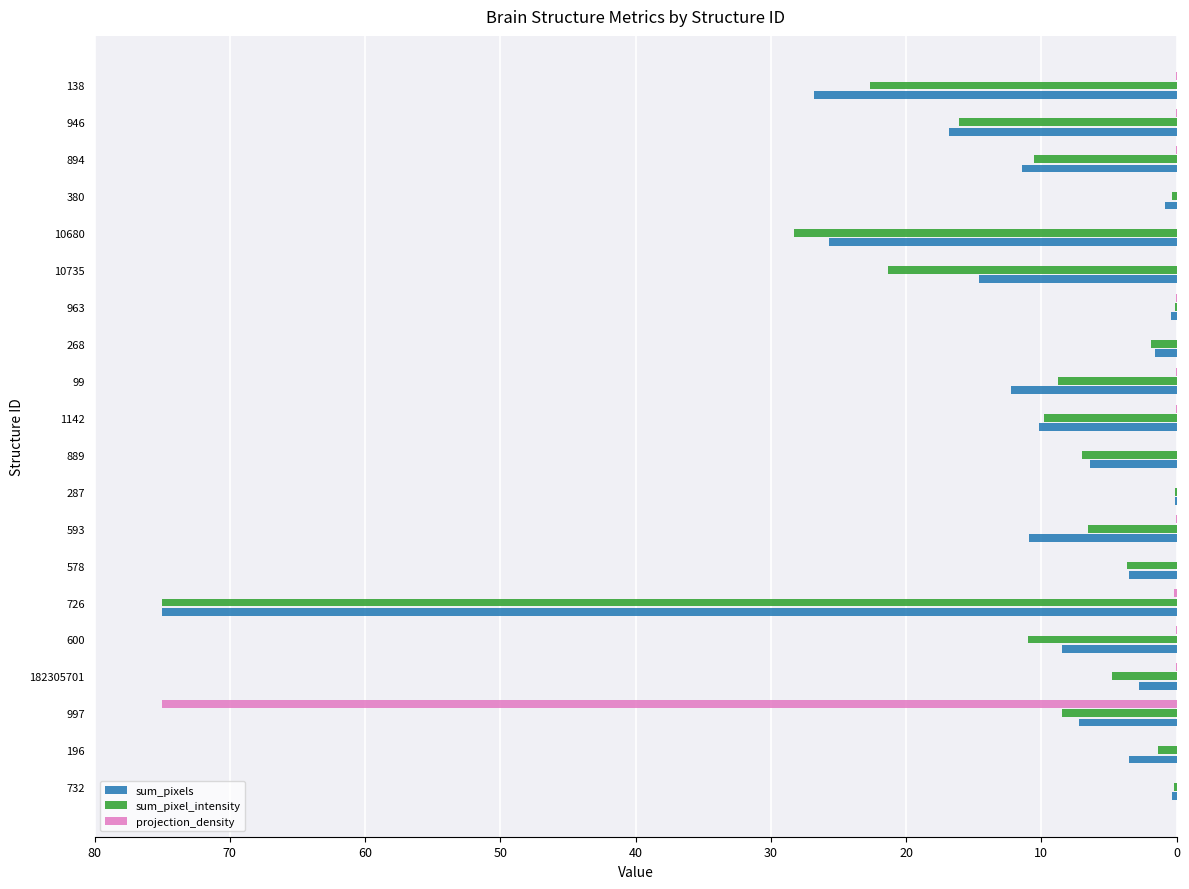

Where is sum_pixel_intensity nearest to the value 37?

10680